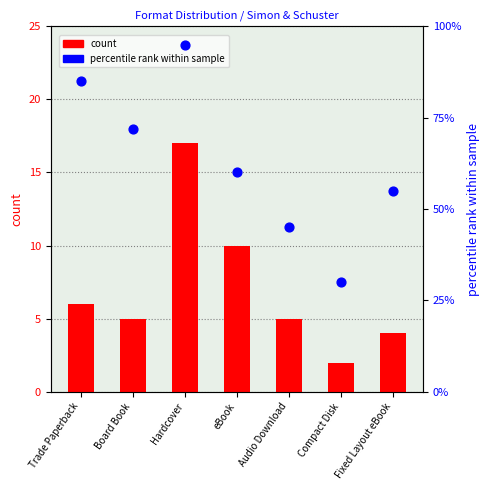

Which series has the widest spread of Y values?

percentile rank within sample